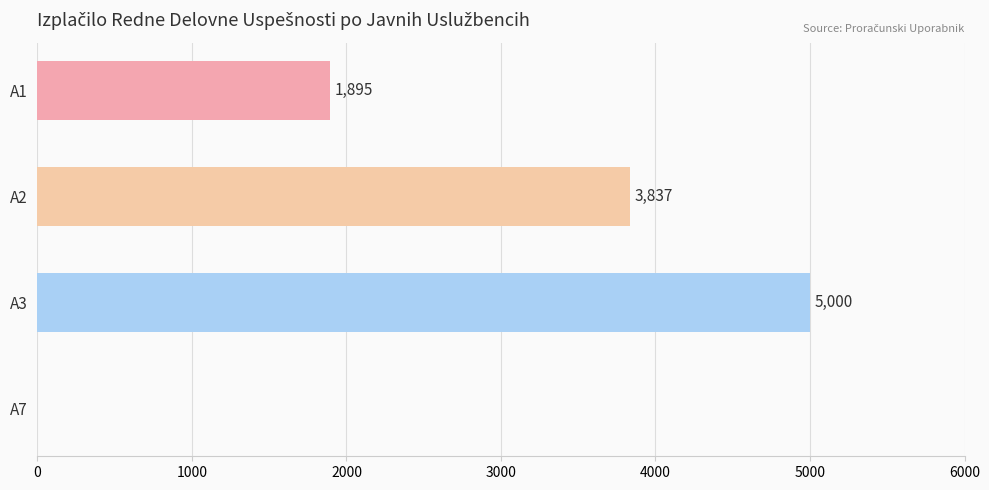

Is it true that the value at A7 is 0.0?

True